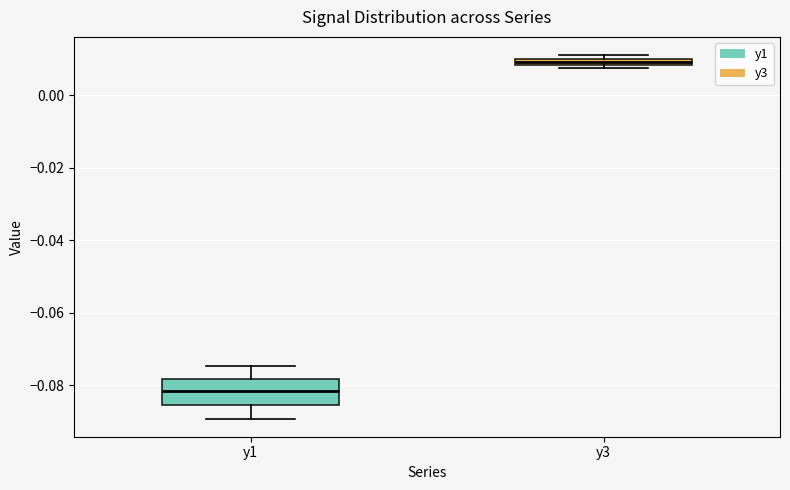

Which box has the lowest median line?

y1